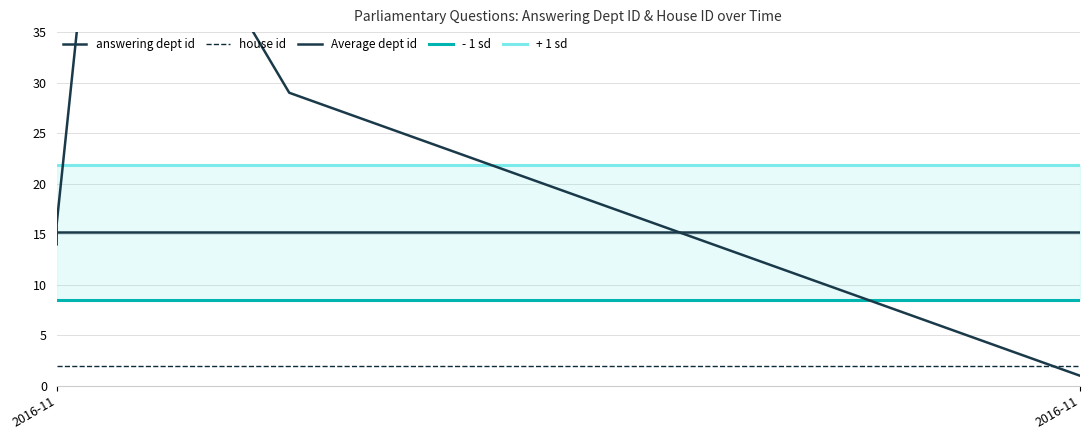

How many points are higher than both their immediate neighbors (excluding endpoints)?

1